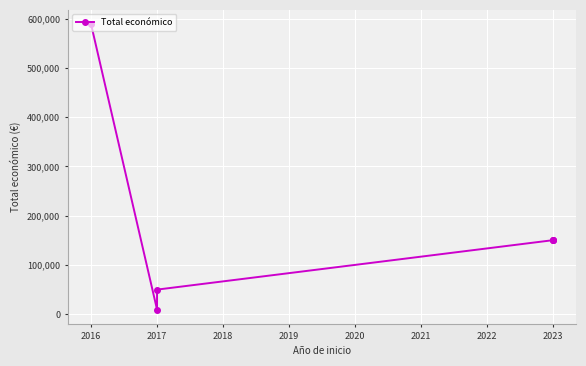

What is the average value?

182936